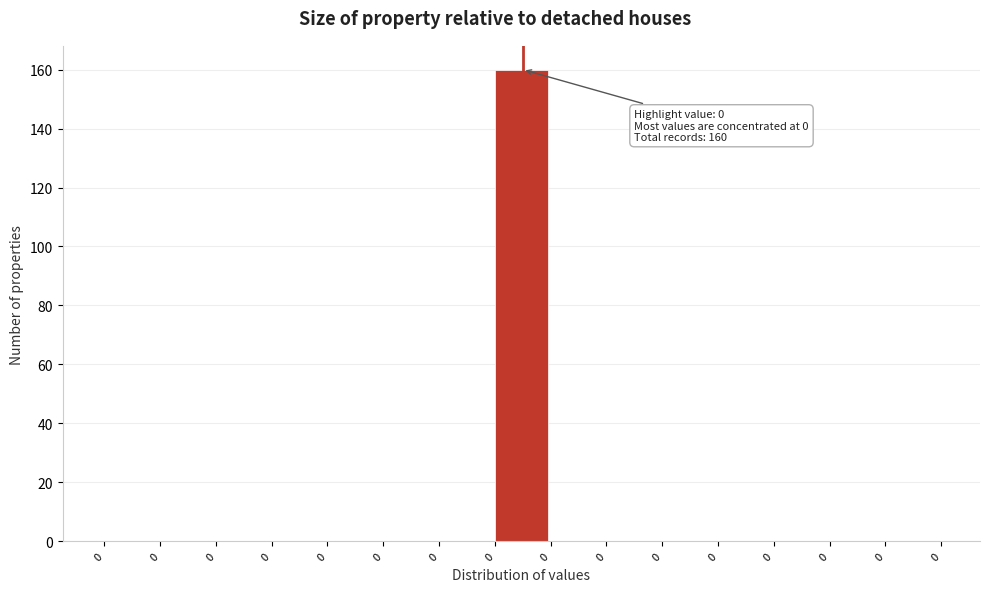

How many series are shown in this chart?

1